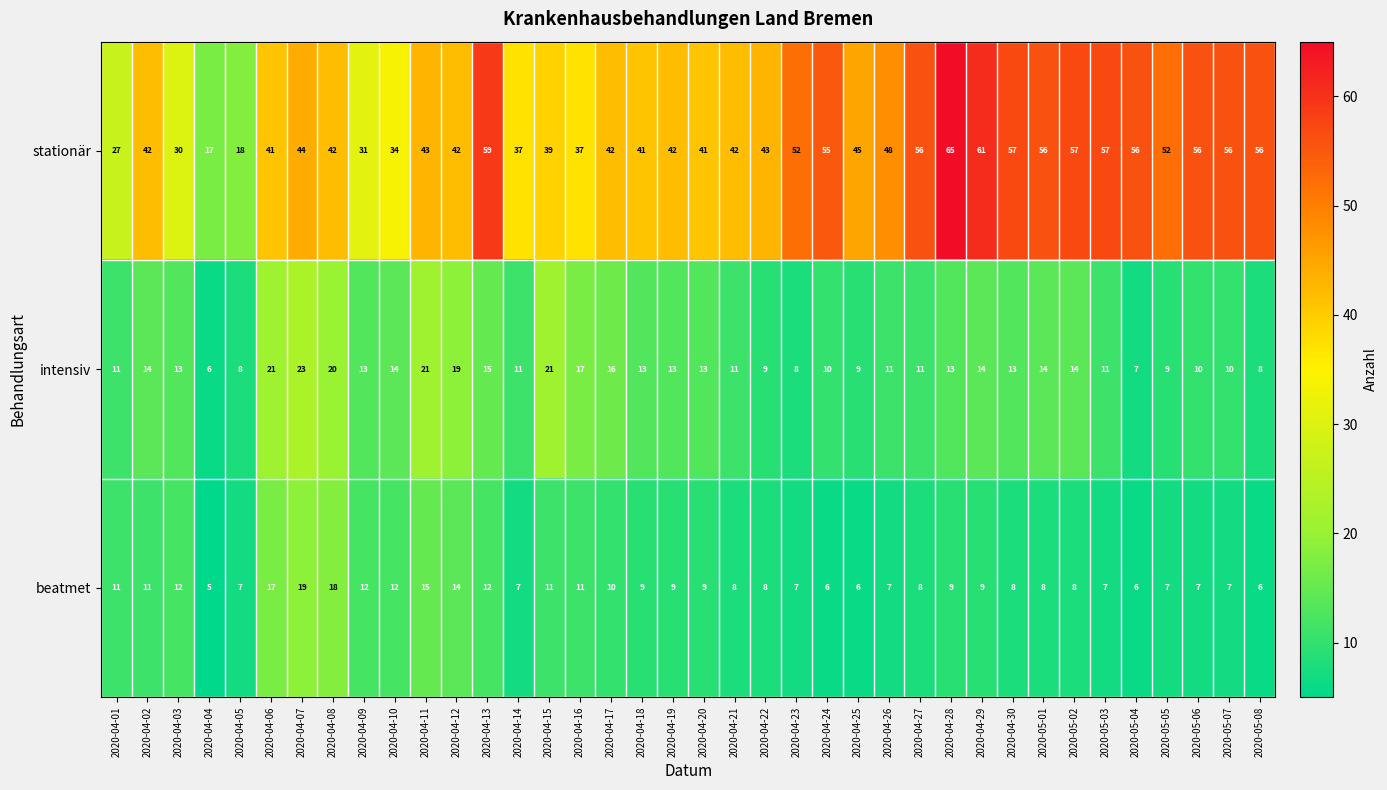

Count the number of data series in this chart.

3